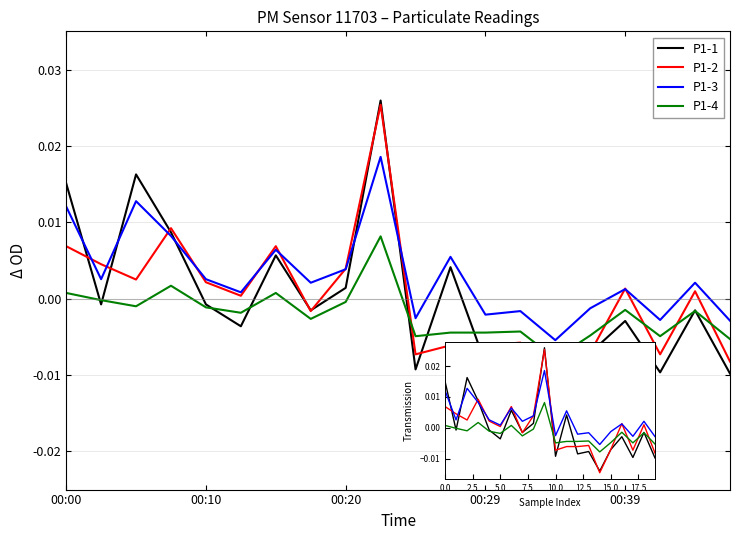

How many data points in P1-1 are above 0?

7